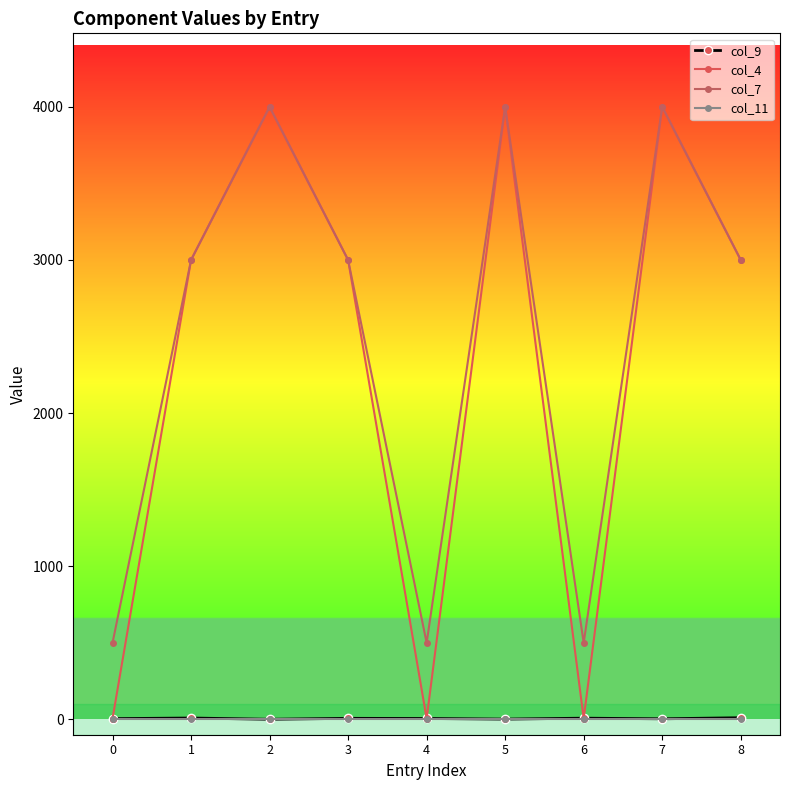

Is this an area chart (filled region under the line)?

No